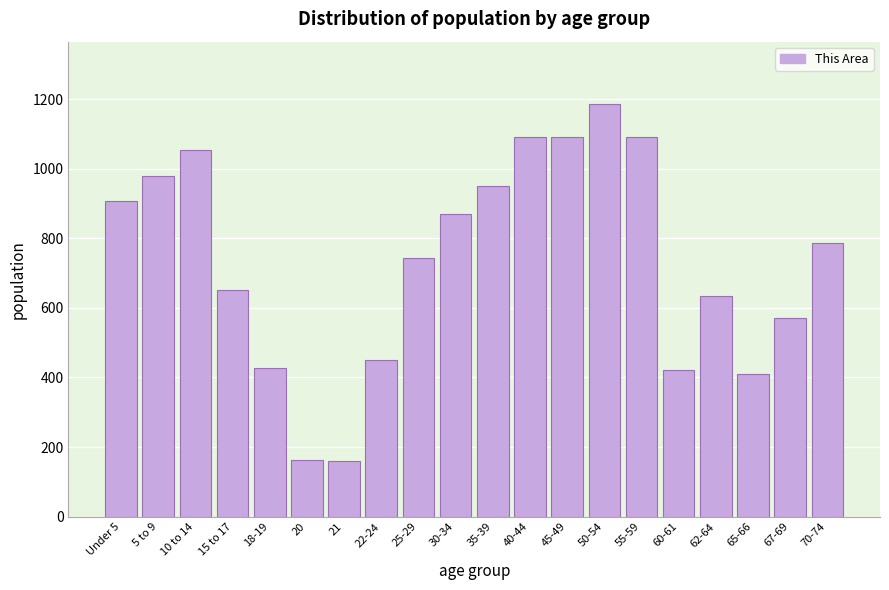

What is the value of the 9th bar from the left?

743